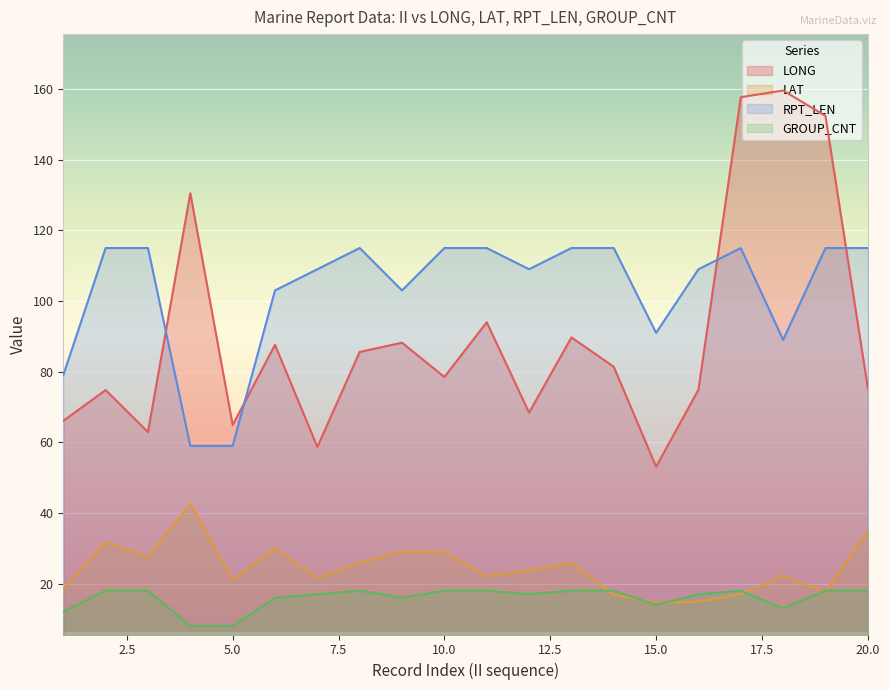

What is the minimum value shown in the chart?

8.0